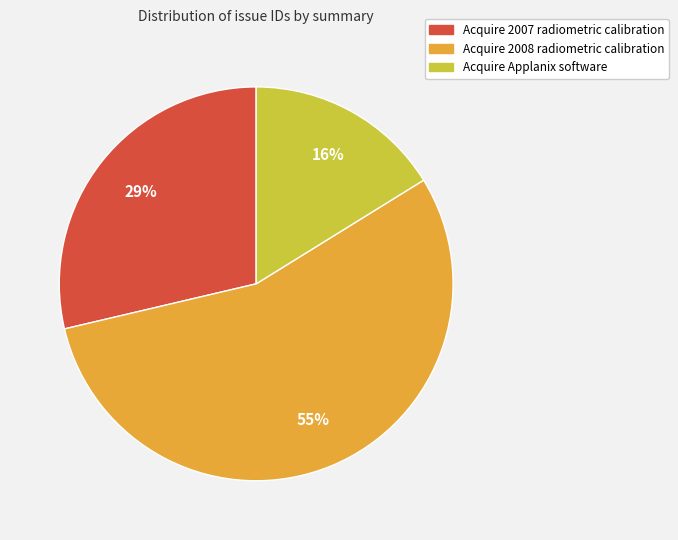

What is the ratio of the value at Acquire 2007 radiometric calibration to the value at Acquire 2008 radiometric calibration?

0.5